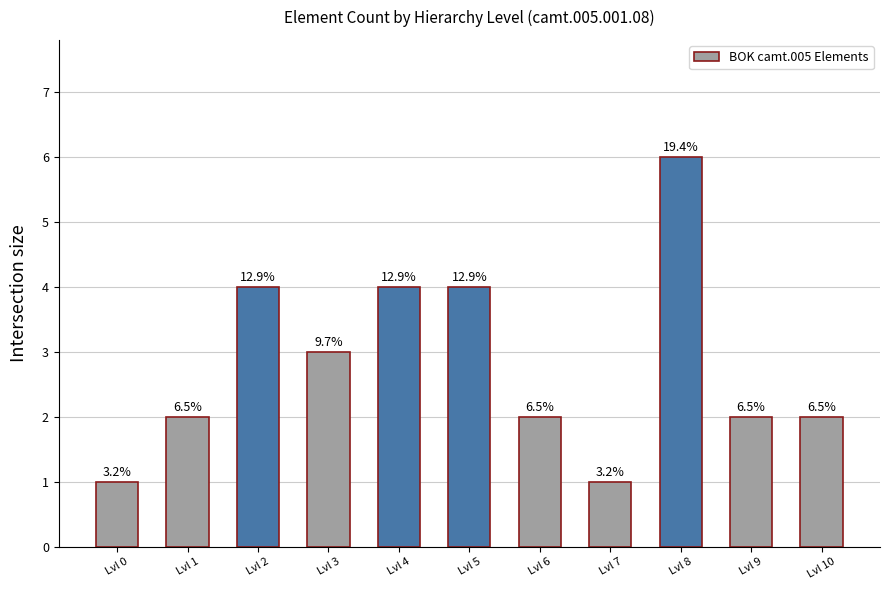

How many bars are there in total?

11